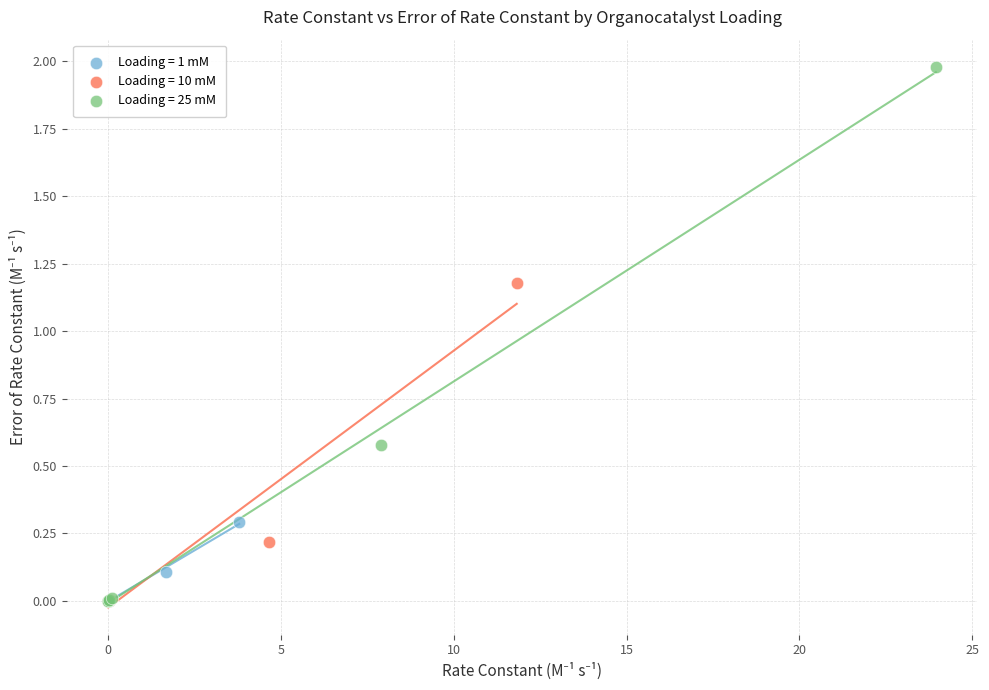

Which series has the largest Y range (max minus min)?

Loading = 25 mM